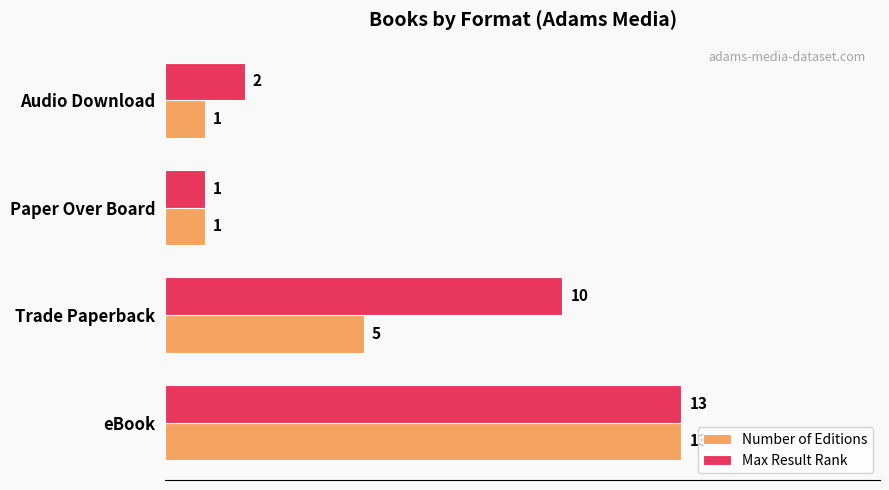

At which label is Number of Editions closest to 7?

Trade Paperback